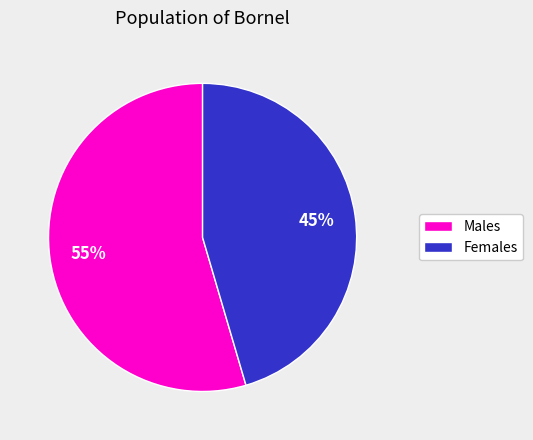

To the nearest percent, what is the average slice percentage?

50%